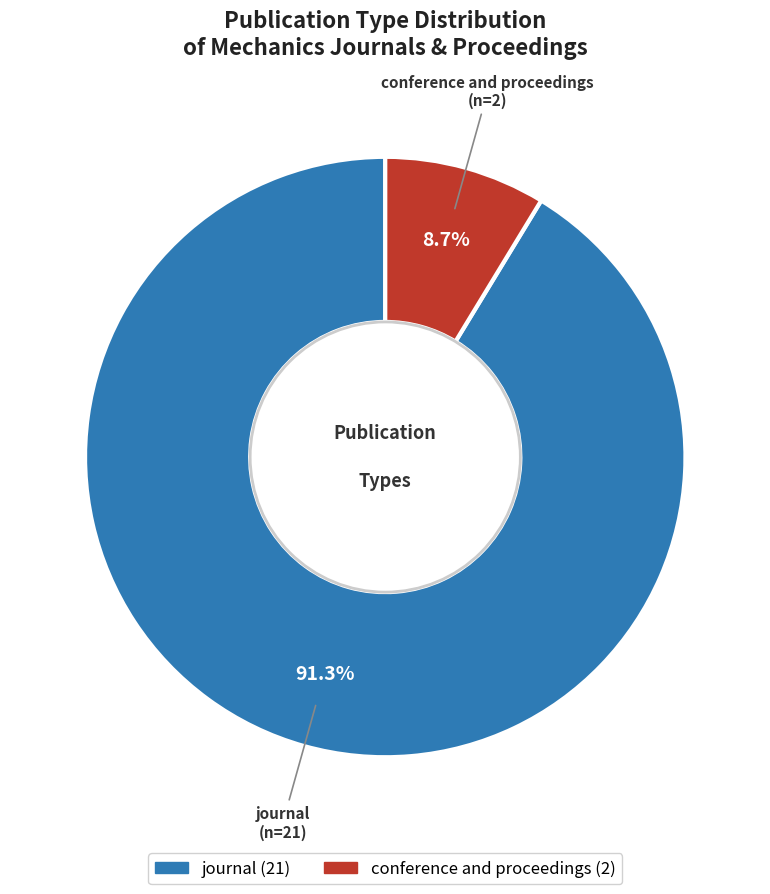

Do journal and conference and proceedings together represent more than half of the pie?

Yes